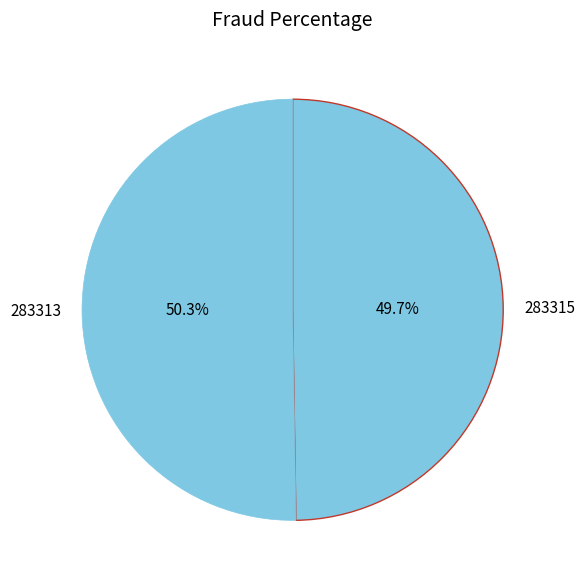

Between 283313 and 283315, which is larger?

283313